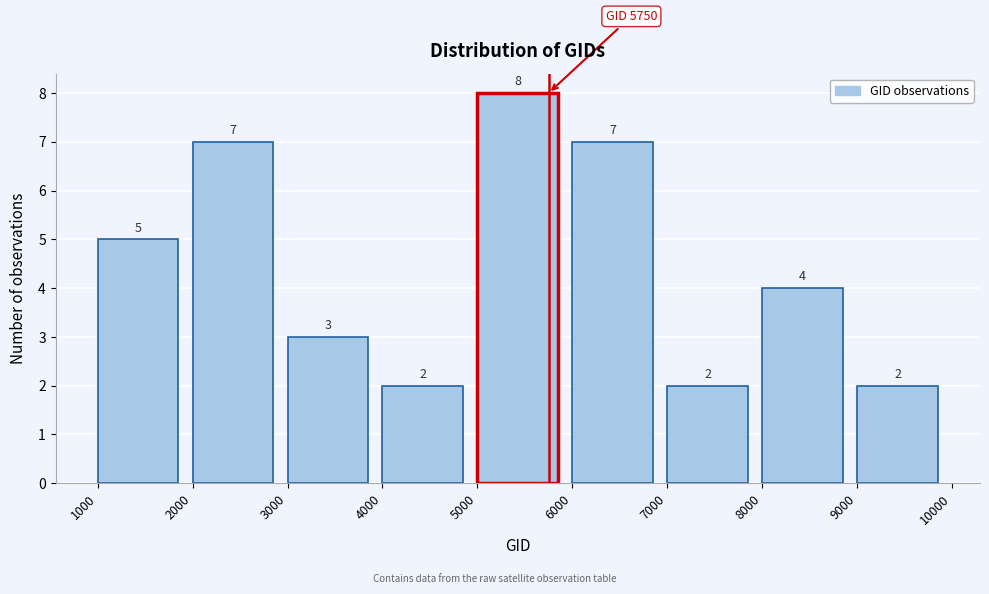

Reading left to right, list every bar in this chart as the range it spans on the x-axis followed by its height.

1000 to 2000: 5
2000 to 3000: 7
3000 to 4000: 3
4000 to 5000: 2
5000 to 6000: 8
6000 to 7000: 7
7000 to 8000: 2
8000 to 9000: 4
9000 to 10000: 2